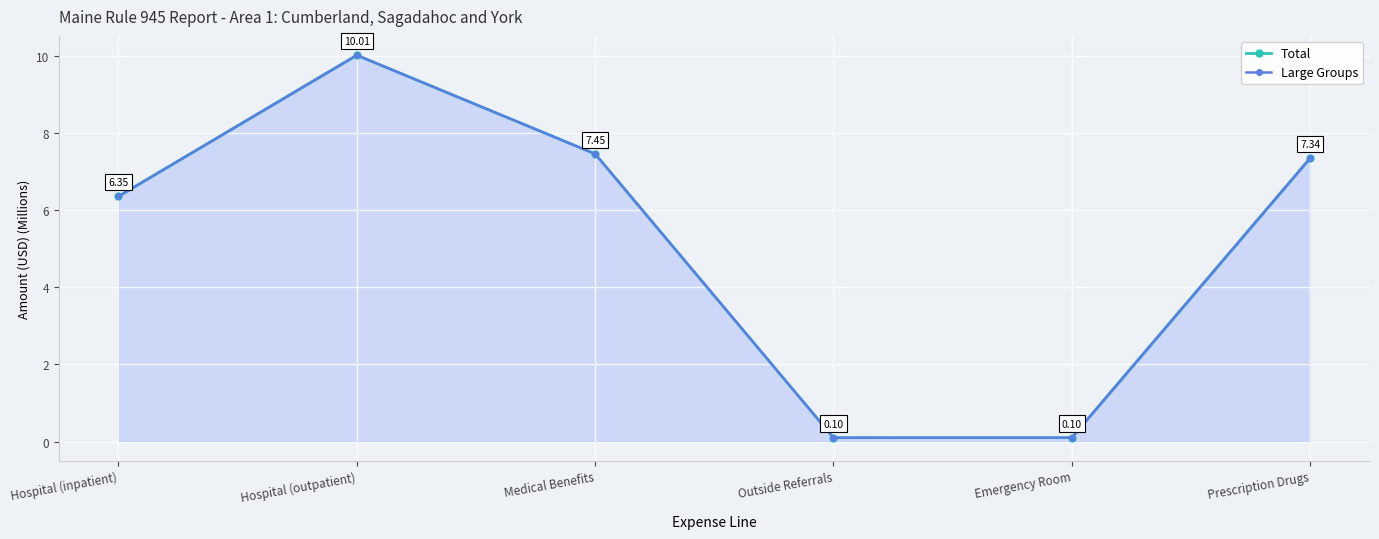

At which category does Total reach its first local peak?

Hospital (outpatient)